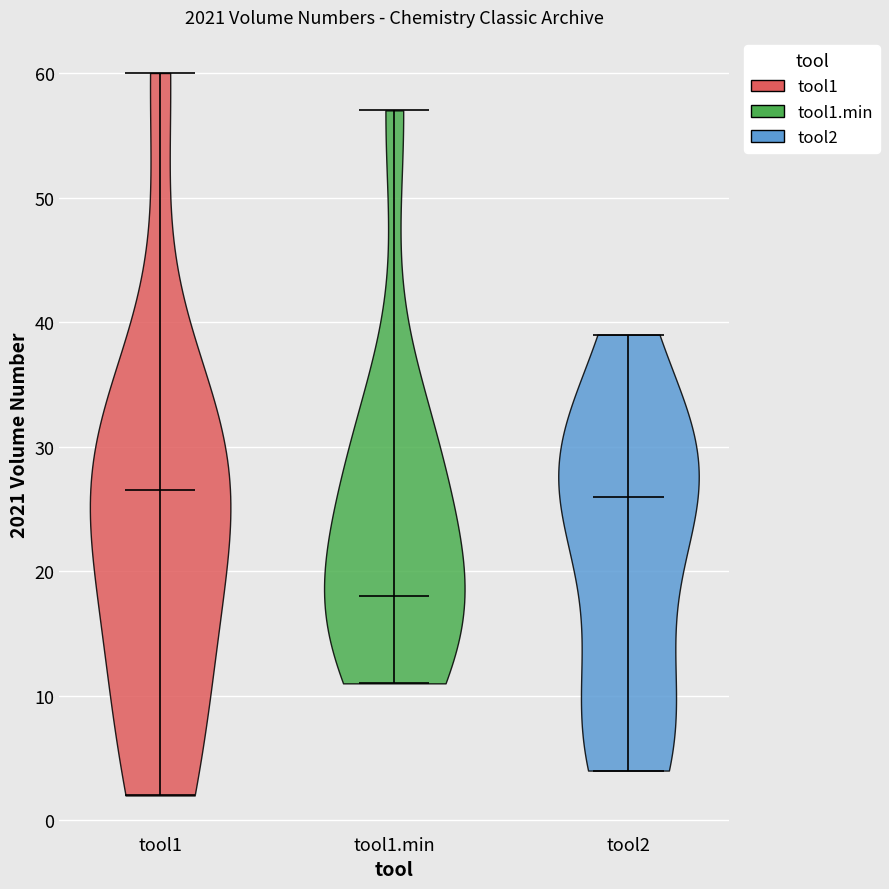

Which violin has the lowest median line?

tool1.min